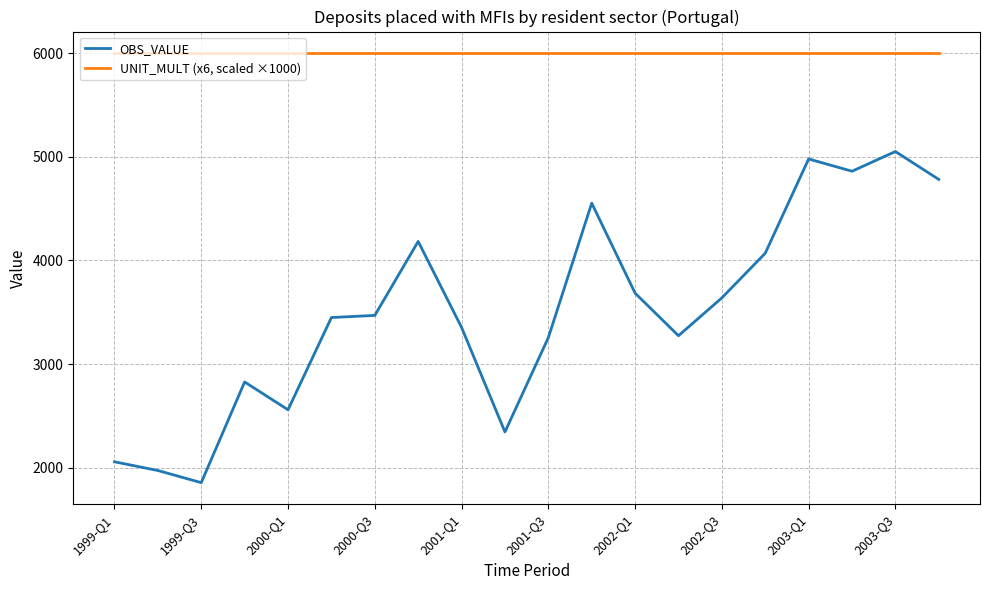

True or false: OBS_VALUE and UNIT_MULT (x6, scaled ×1000) intersect in this chart.

False